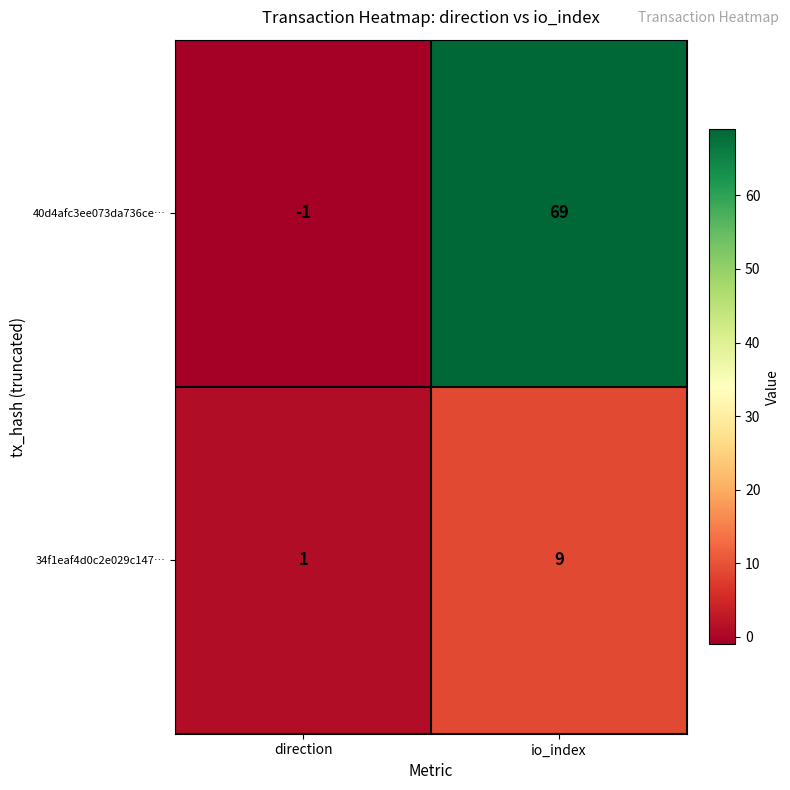

What is the difference between the 40d4afc3ee073da736ce… values at direction and io_index?

70